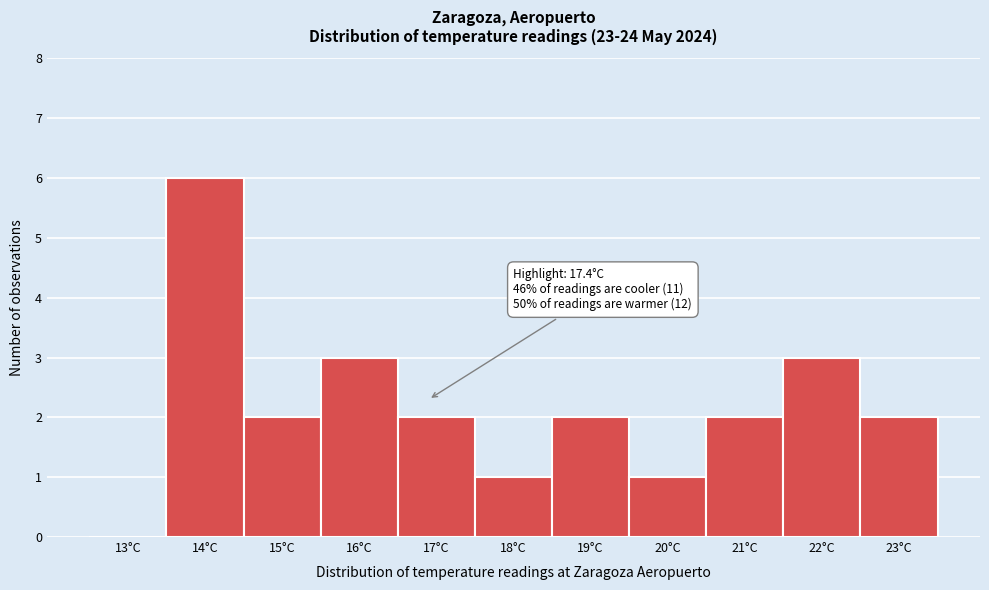

Reading right to left, what are all the values shown in this chart?

23°C=2	22°C=3	21°C=2	20°C=1	19°C=2	18°C=1	17°C=2	16°C=3	15°C=2	14°C=6	13°C=0